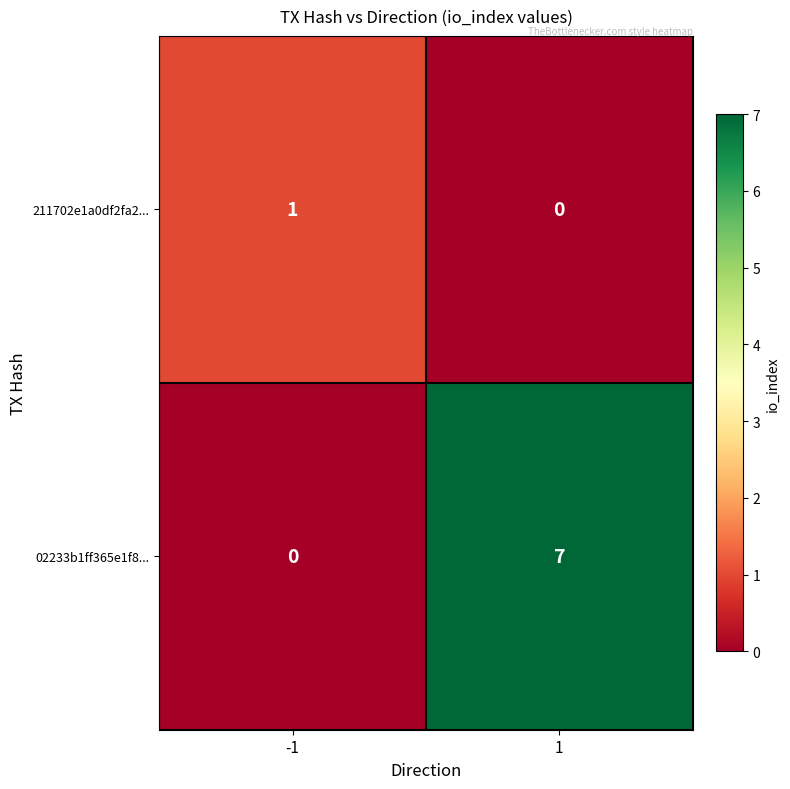

Is it true that 02233b1ff365e1f8... equals 2 at 1?

False